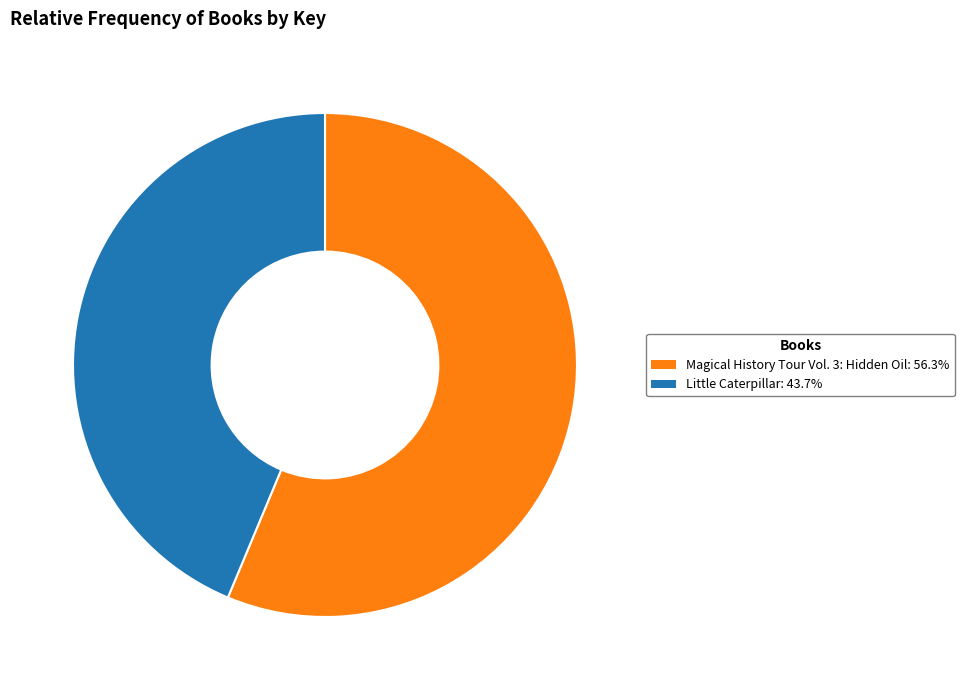

Is there a majority slice in this chart?

Yes